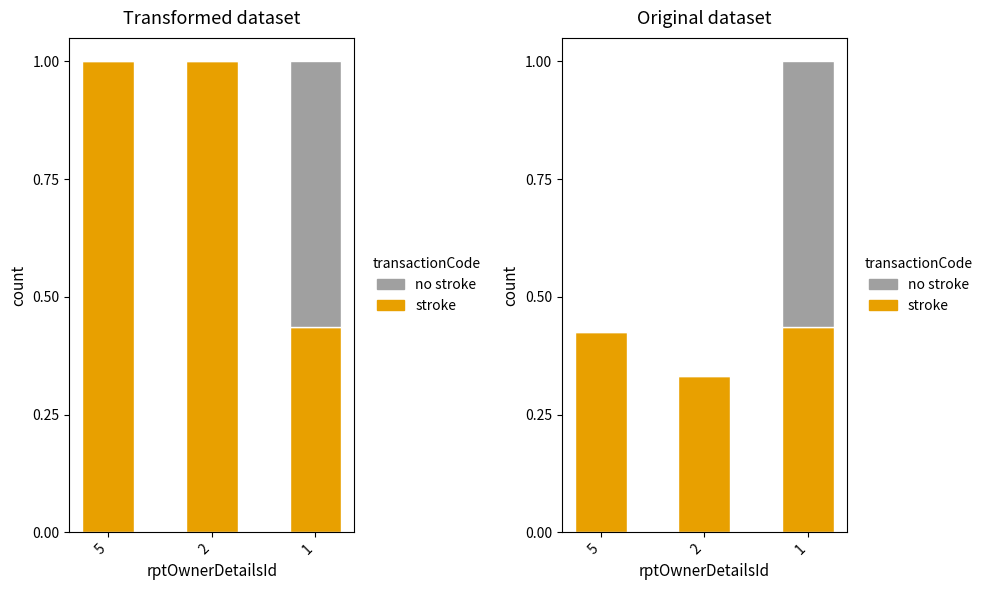

True or false: no stroke has a value of 0.4 at 2.

False